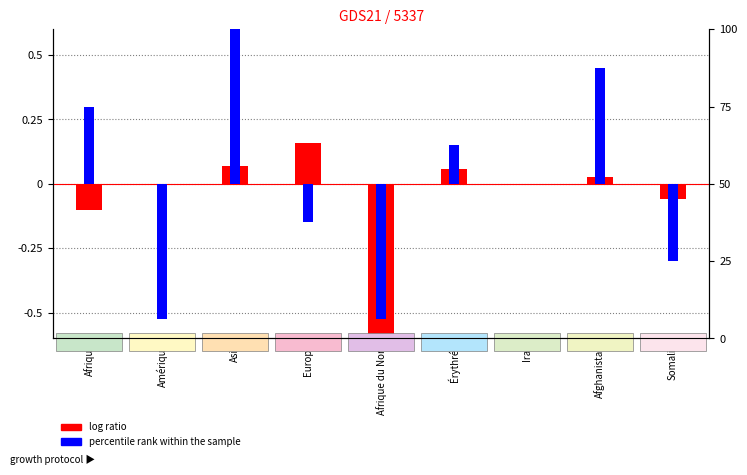

How many bars are there in total?

18